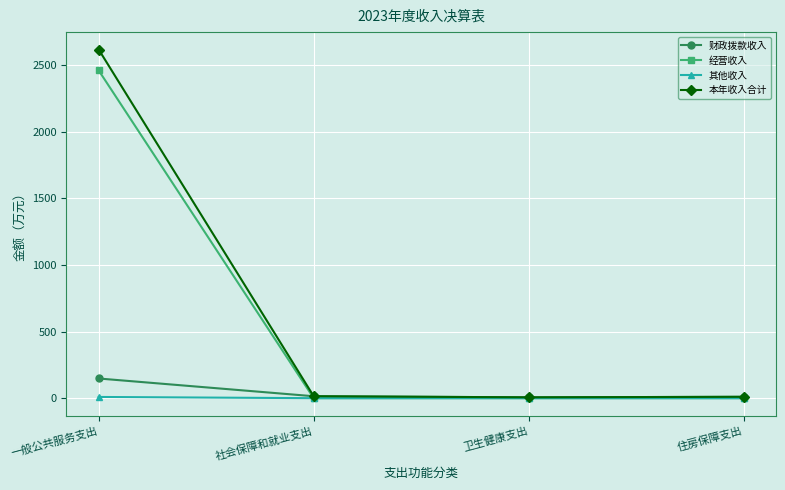

Is it true that 本年收入合计 equals 4392.2 at 一般公共服务支出?

False